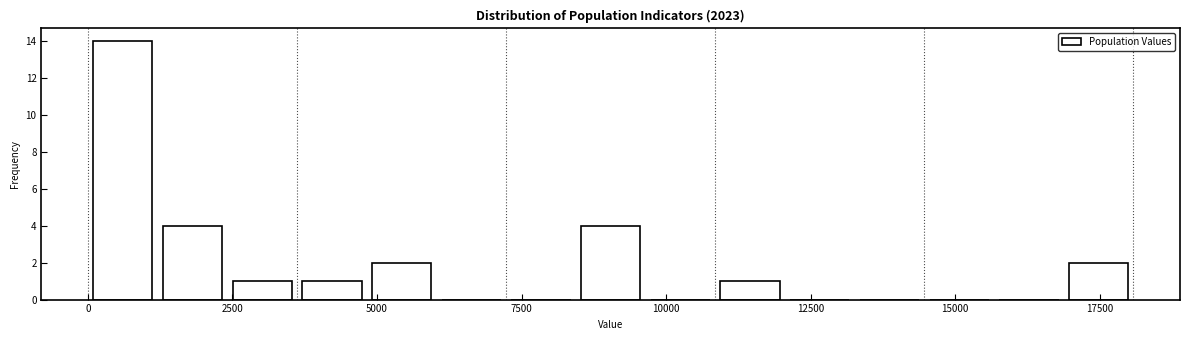

Read against the x-axis, roughly where is the centre of the tallest bar?

500